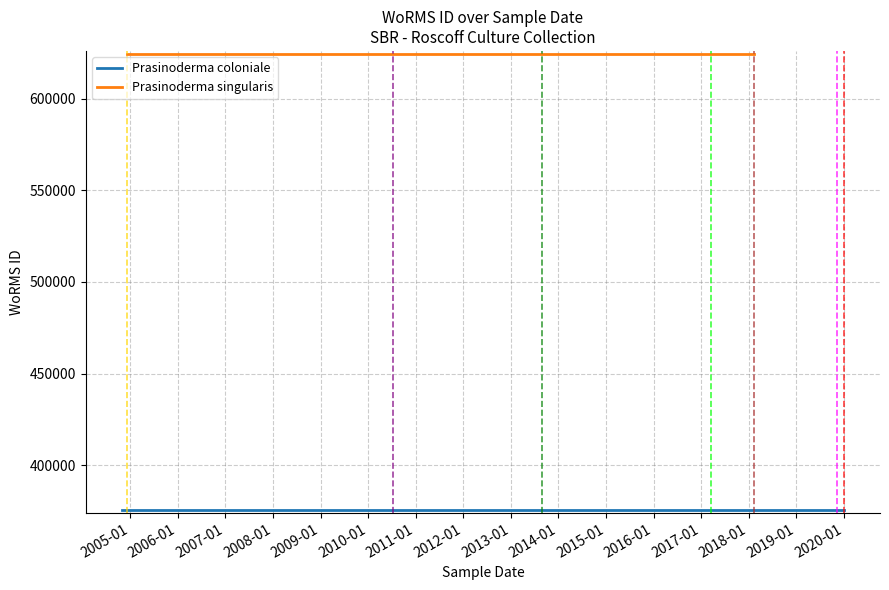

True or false: Prasinoderma coloniale and Prasinoderma singularis intersect in this chart.

False